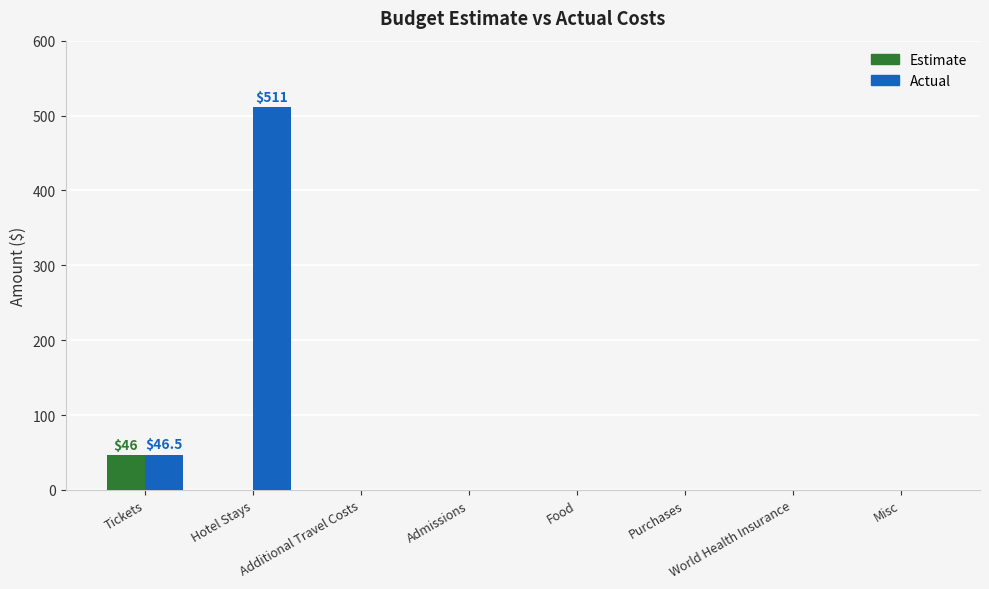

True or false: Estimate has a value of 0.0 at Admissions.

True